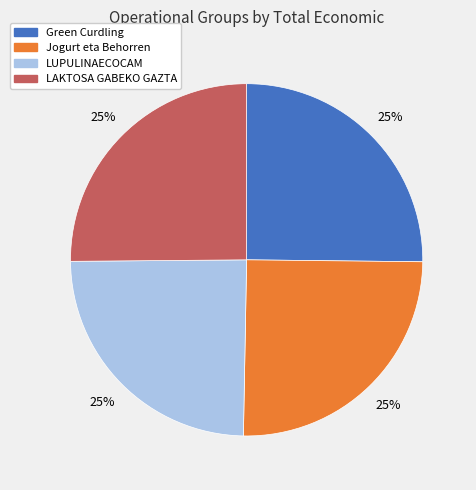

To the nearest percent, what portion does LAKTOSA GABEKO GAZTA represent?

25%